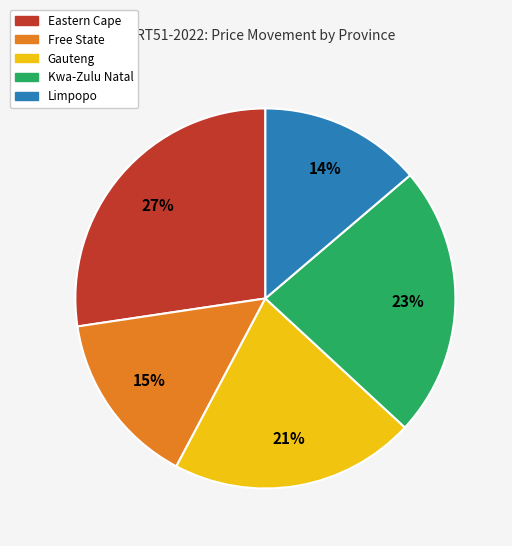

Between Eastern Cape and Kwa-Zulu Natal, which is larger?

Eastern Cape